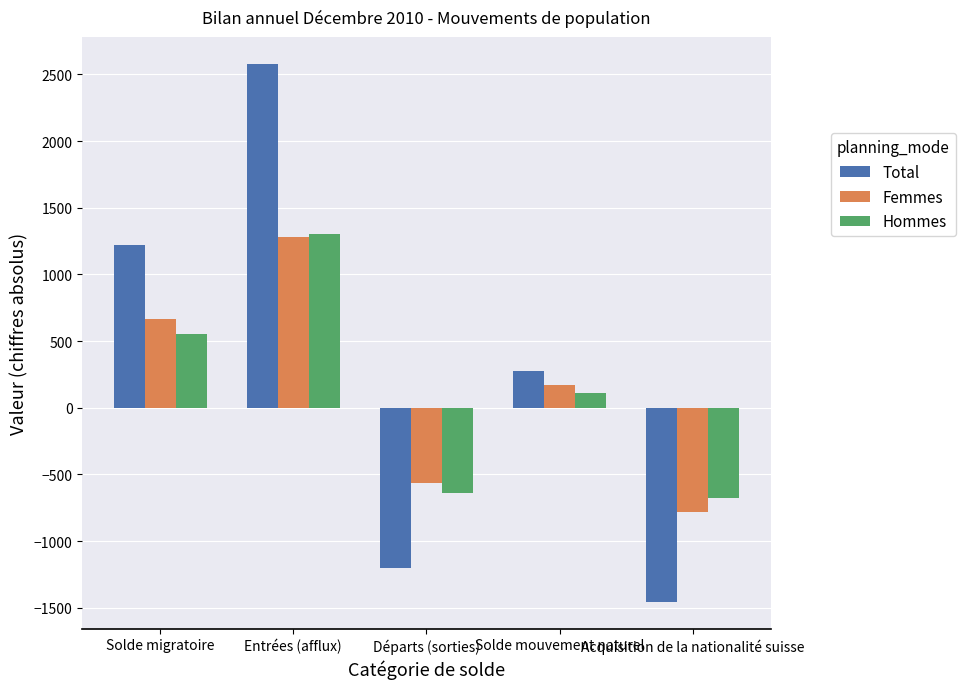

What is the value of the Total bar at the 2nd from the left?

2579